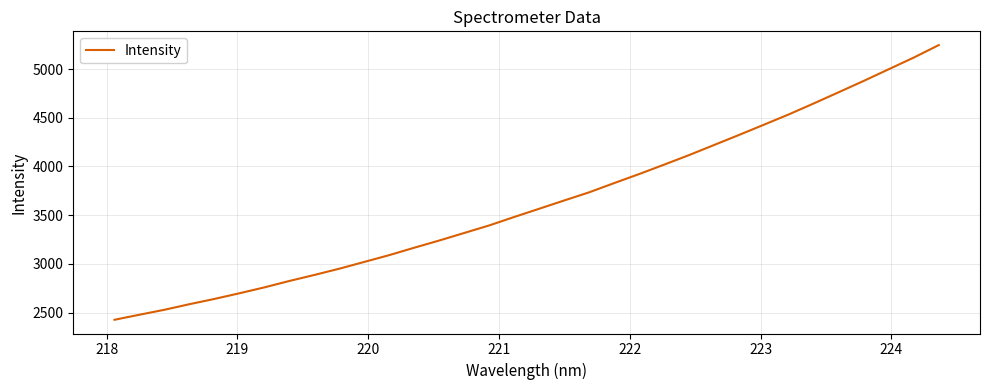

What is the minimum value shown in the chart?

2426.7